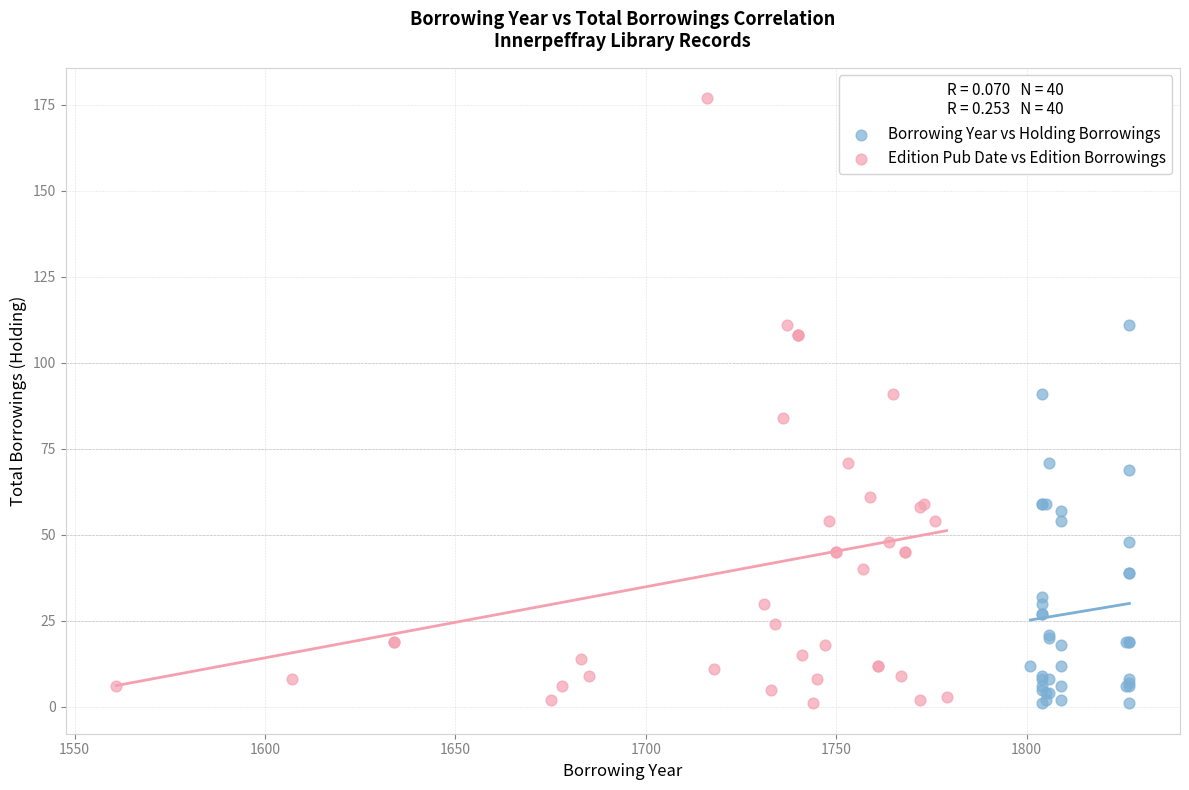

Which series contains the highest Y value?

Edition Pub Date vs Edition Borrowings